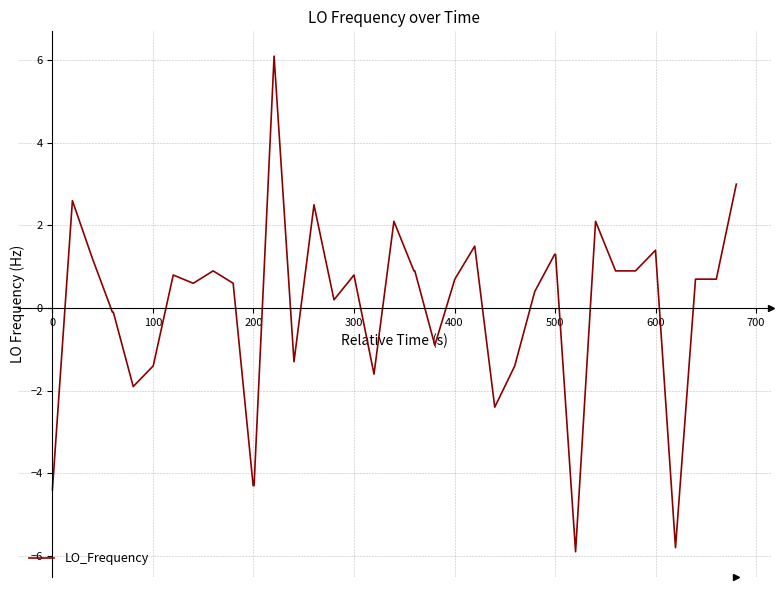

What is the minimum value shown in the chart?

-5.9